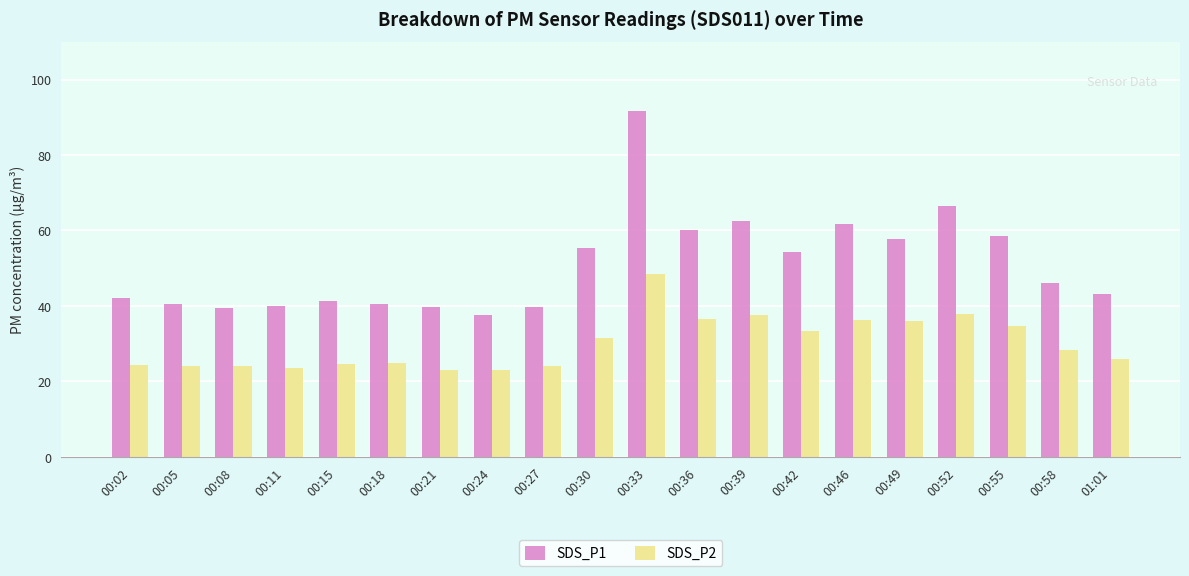

At which label does SDS_P2 reach its peak?

00:33